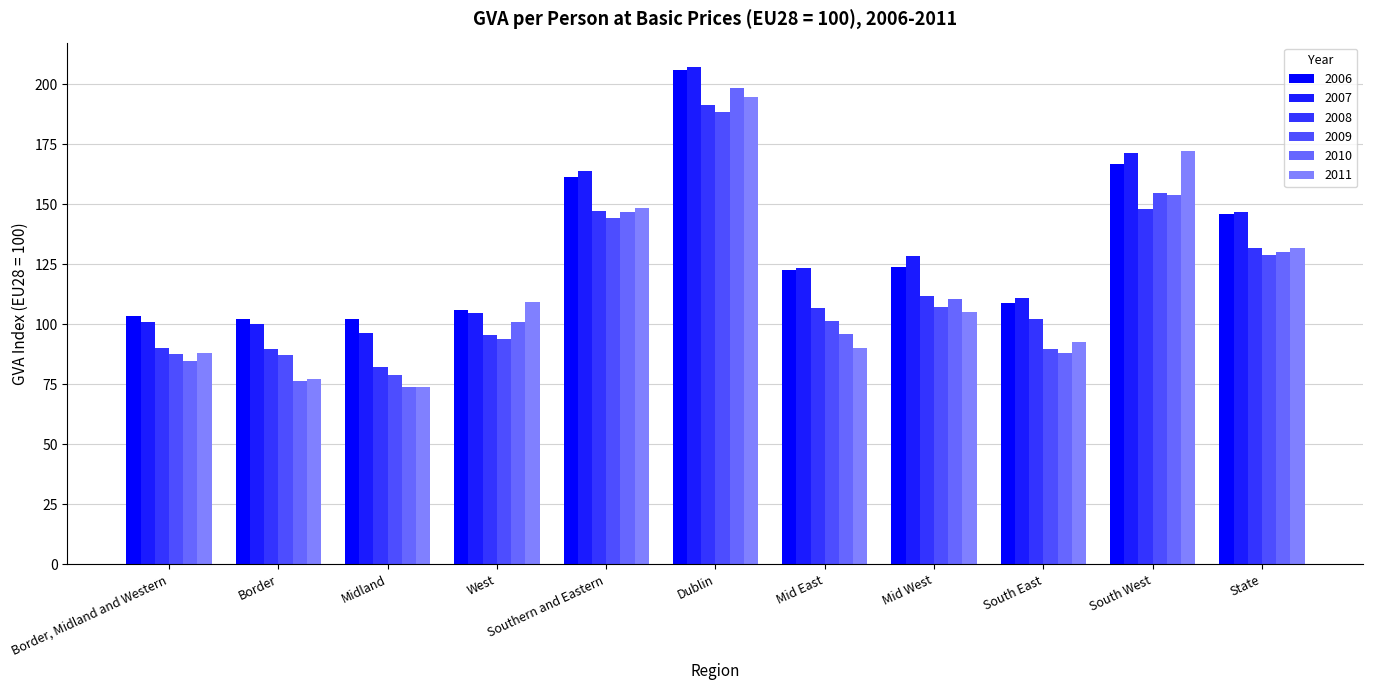

Are the bars grouped side by side (vs. stacked)?

Yes